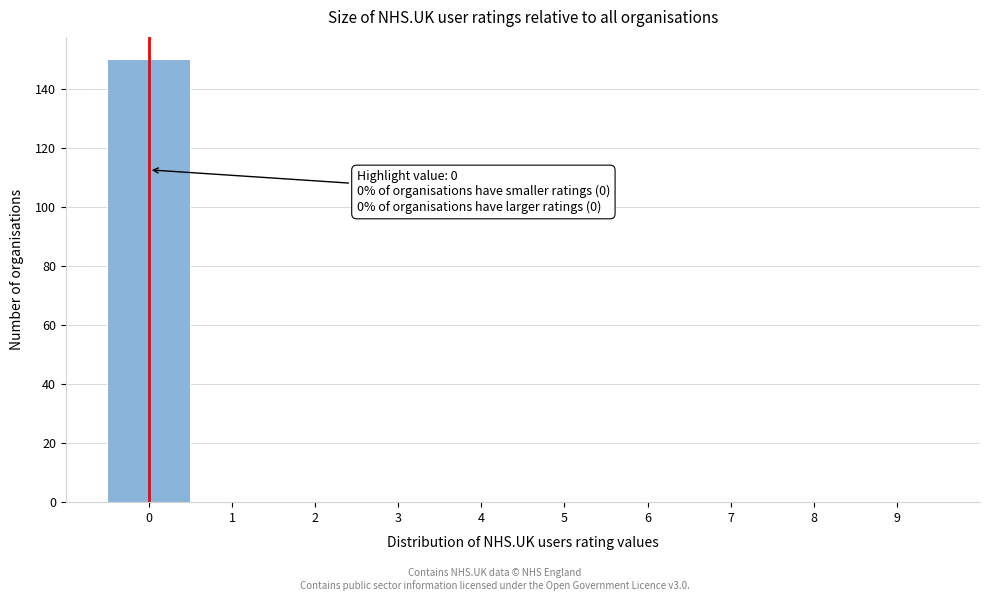

Reading right to left, transcribe all the data shown in this chart.

9=0	8=0	7=0	6=0	5=0	4=0	3=0	2=0	1=0	0=150